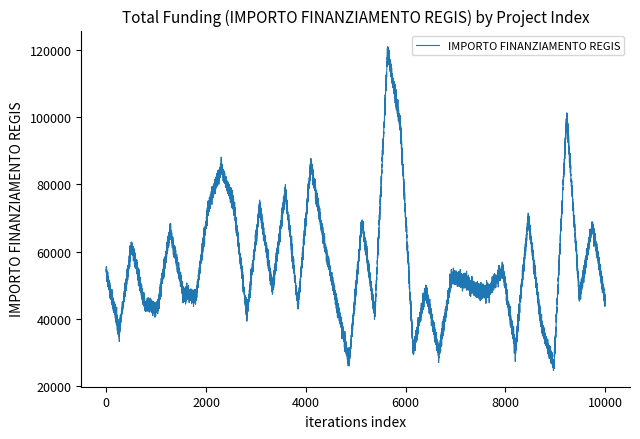

What is the minimum value shown in the chart?

33279.3